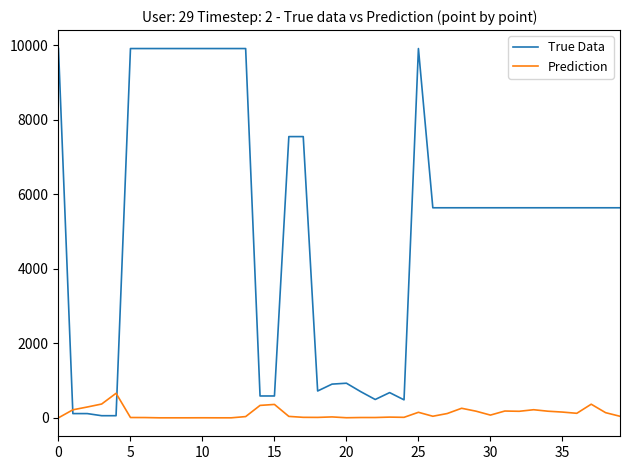

Which series has the largest total across all categories?

True Data